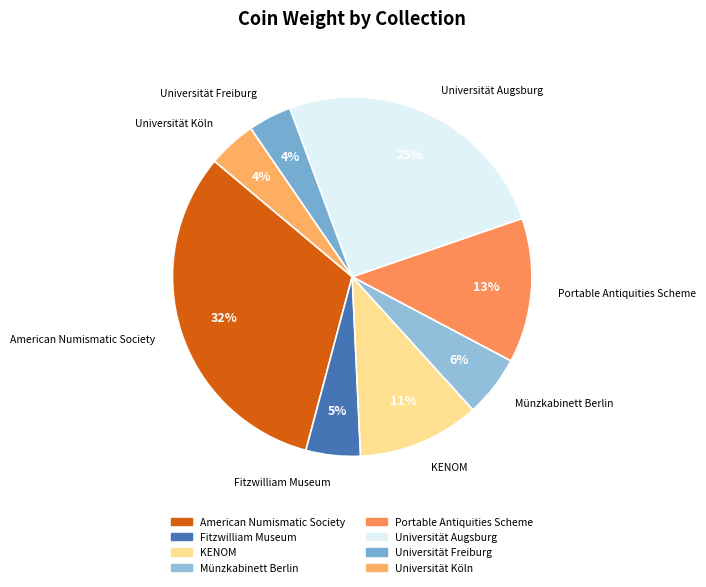

To the nearest percent, what is the combined percentage of Fitzwilliam Museum and Universität Augsburg?

30%